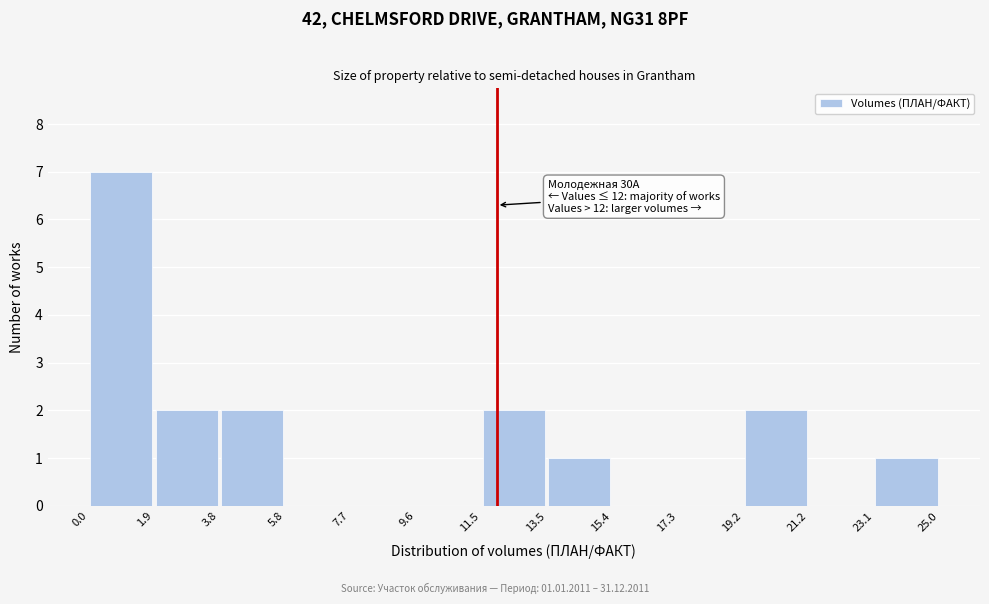

Over which range of the x-axis is the bar tallest?

0.0 to 1.9